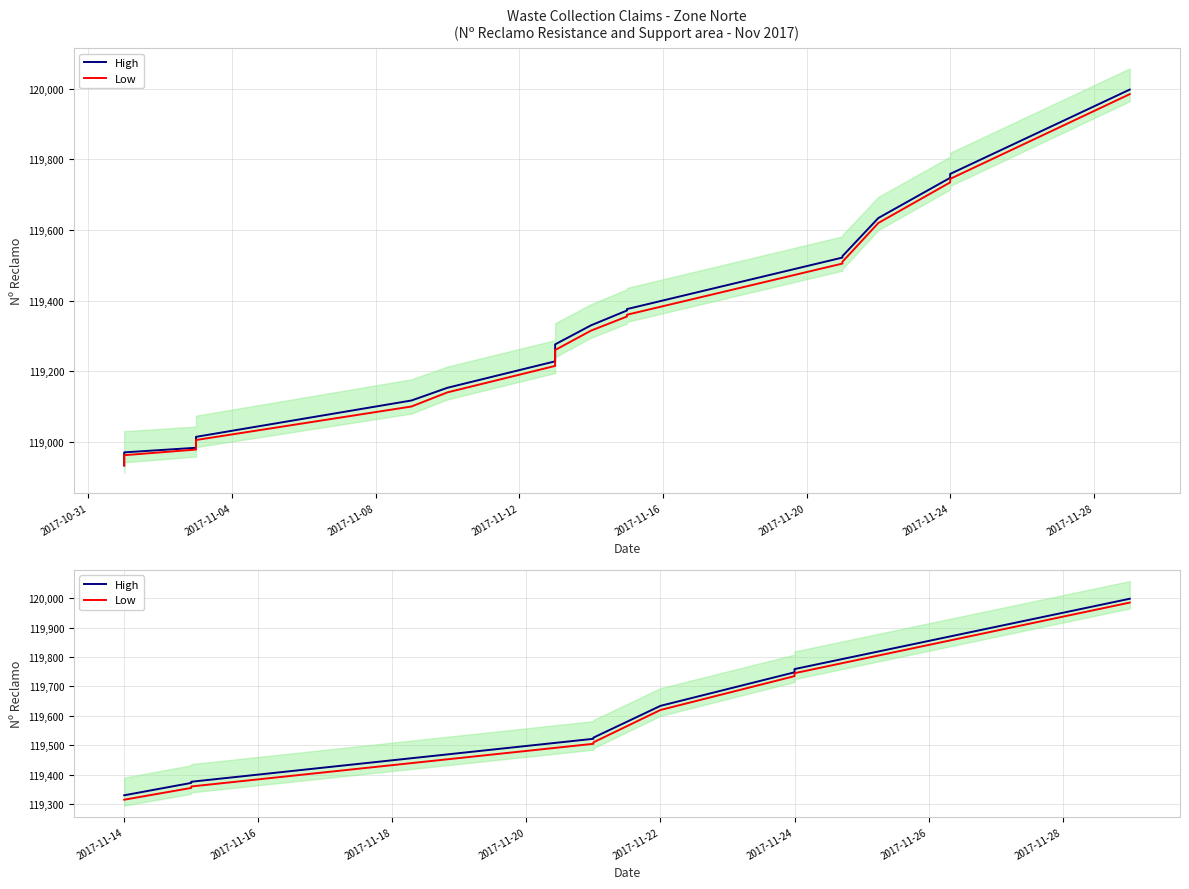

What is the difference between the maximum and minimum values in the Low series?

670